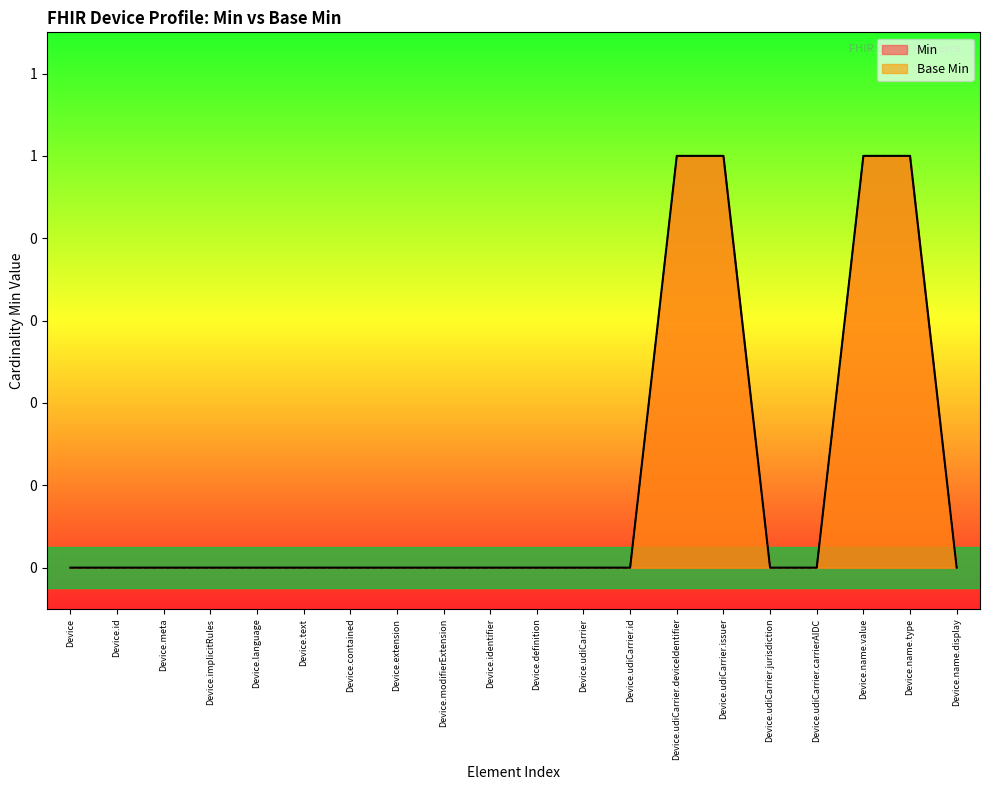

Reading left to right, what are all the values shown in this chart?

Base Min: 0	0	0	0	0	0	0	0	0	0	0	0	0	1	1	0	0	1	1	0
Min: 0	0	0	0	0	0	0	0	0	0	0	0	0	1	1	0	0	1	1	0